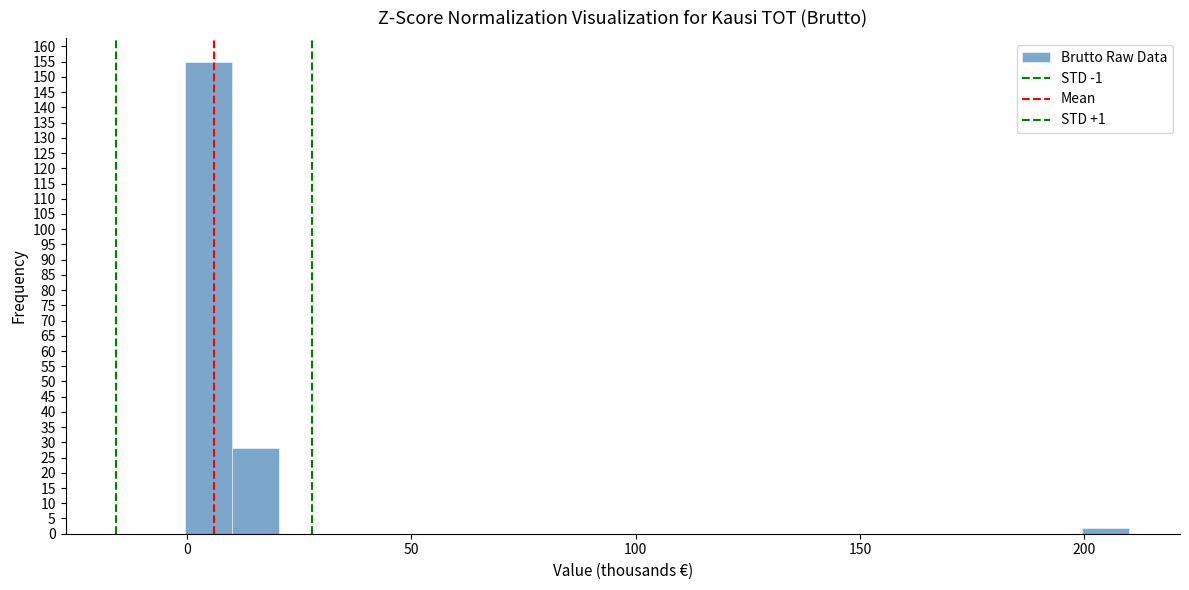

Read against the x-axis, roughly where is the centre of the tallest bar?

5